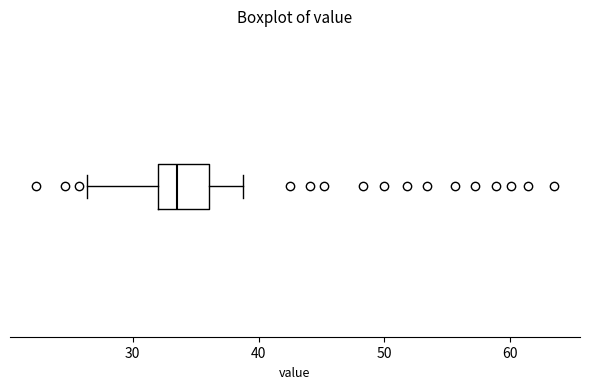

Where does the median line of the box sit on the x-axis? The values are not printed on the chart, so give them approximately, as read against the axis.

34